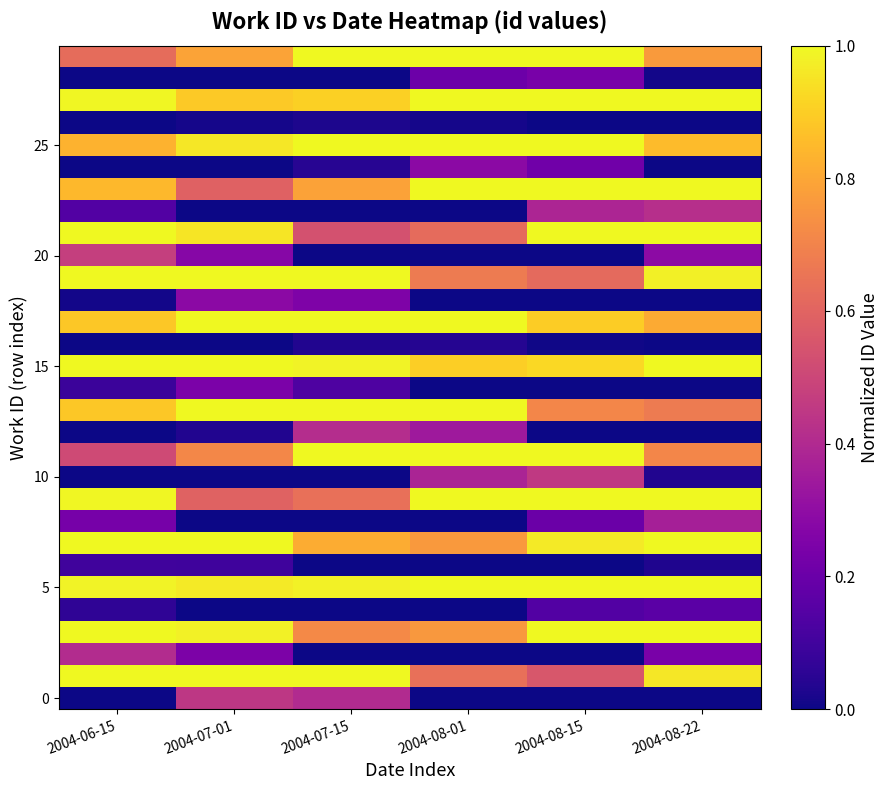

Count the number of data series in this chart.

30